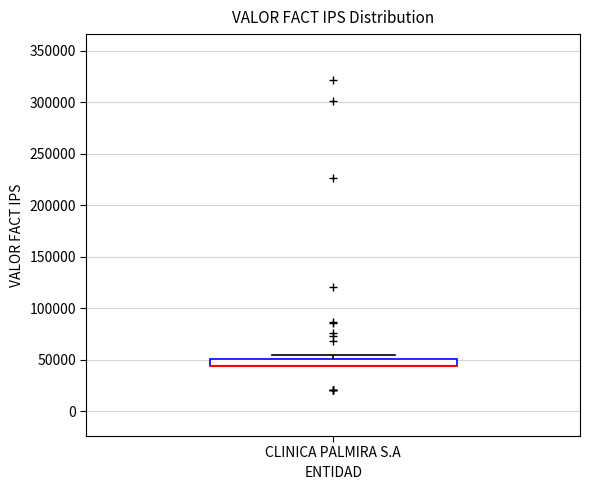

Where is the upper edge of the box for CLINICA PALMIRA S.A on the y-axis? The values are not printed on the chart, so give them approximately, as read against the axis.

50000